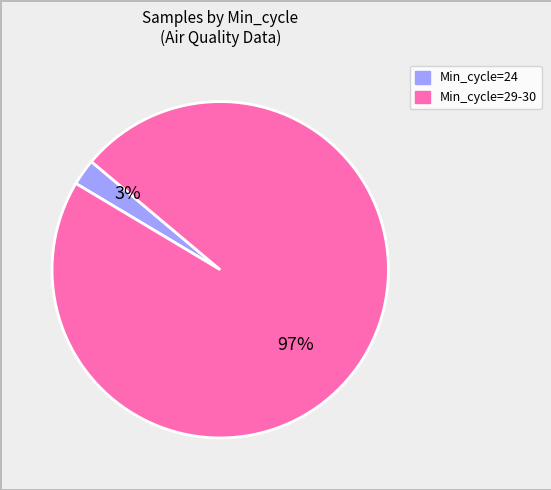

Which slice is the largest?

Min_cycle=29-30